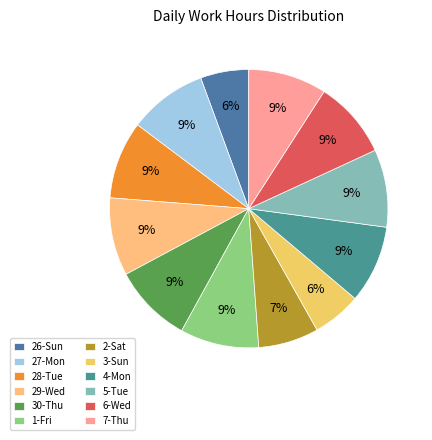

The 4-Mon slice represents 9% of the pie. True or false?

True